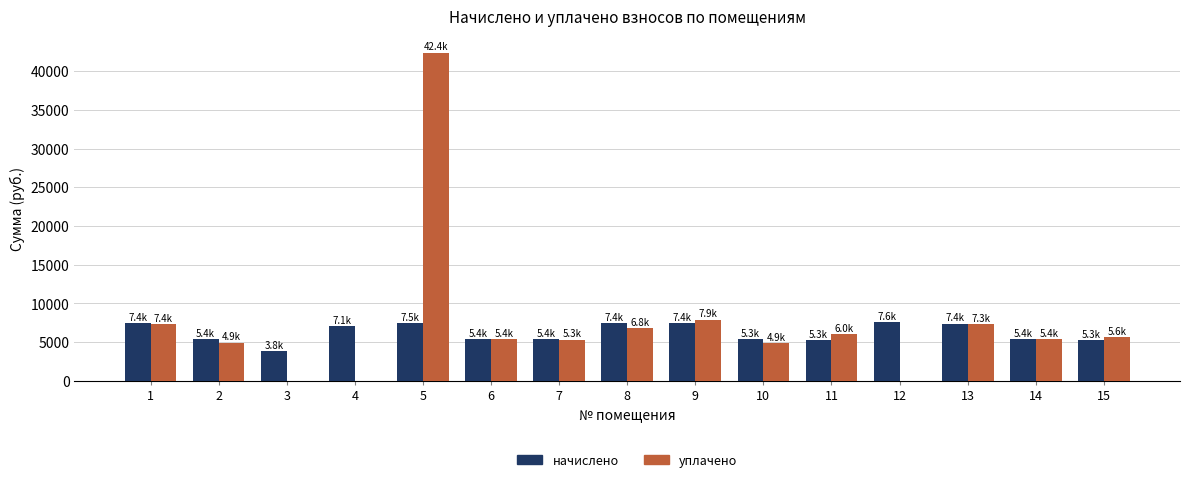

What are all the series names shown in the legend?

начислено, уплачено